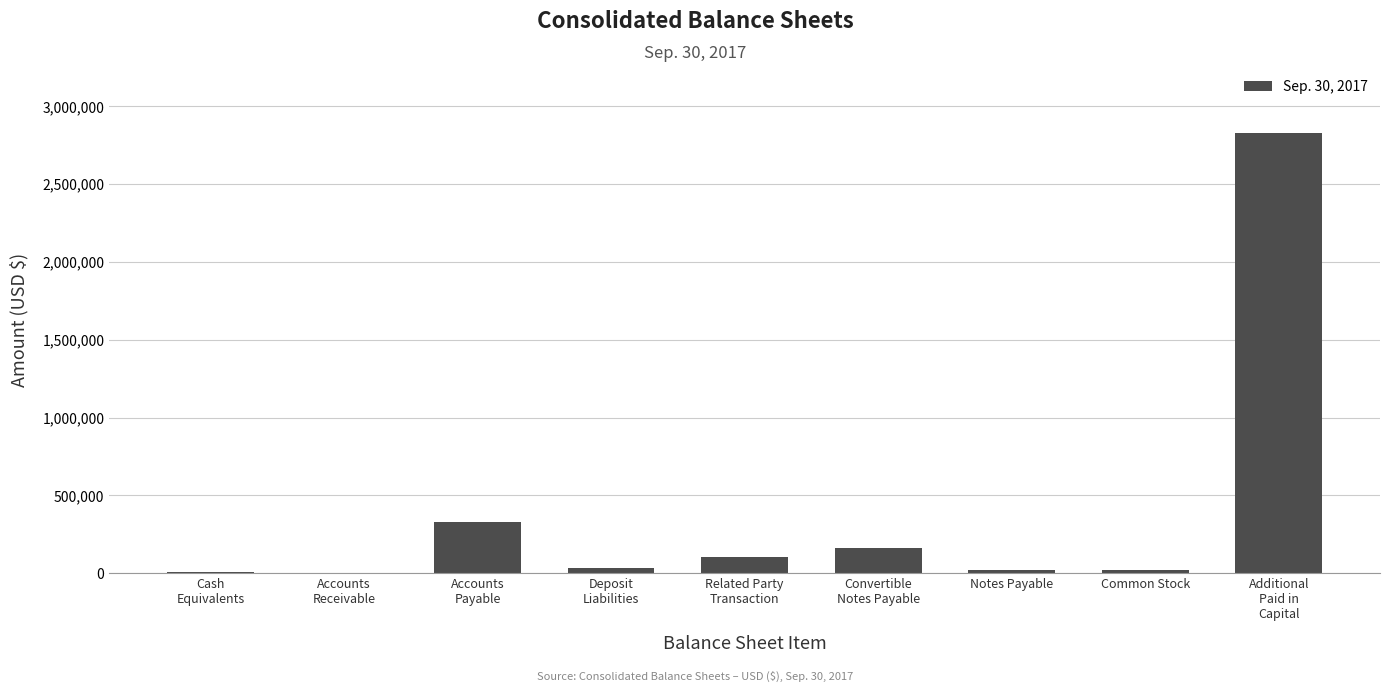

Which has a higher value, Deposit
Liabilities or Accounts
Receivable?

Deposit
Liabilities